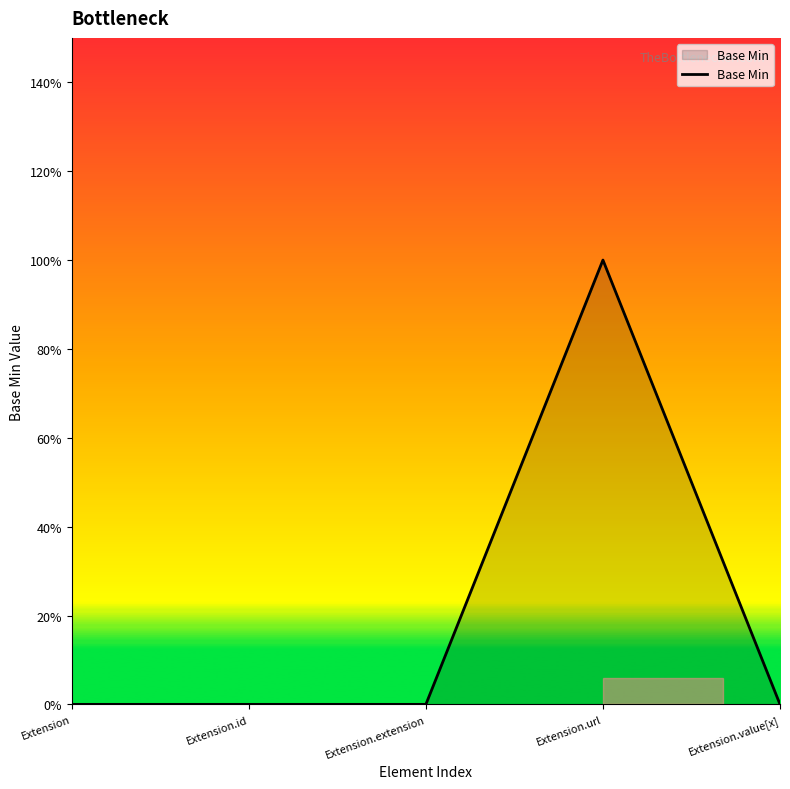

What is the label of the 3rd point from the left?

Extension.extension